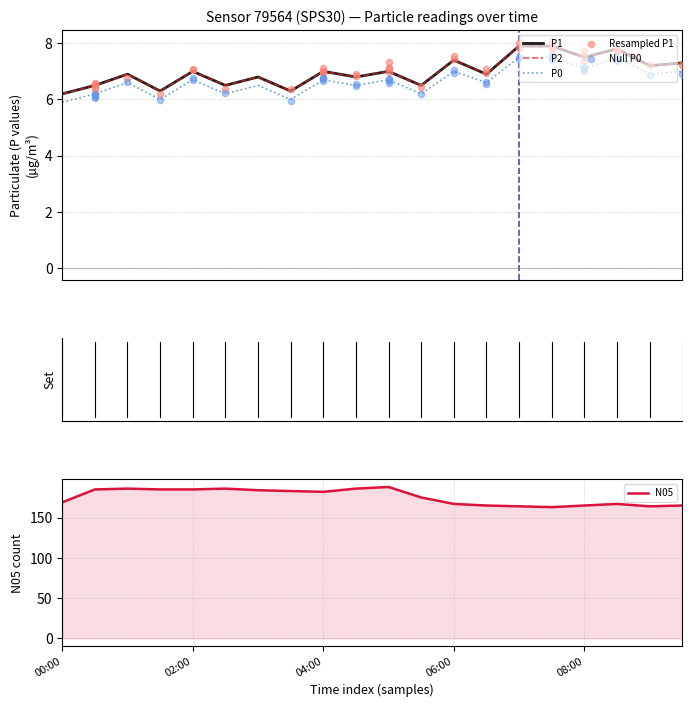

Is the value of N05 at 09:30 greater than the value of P1 at 04:00?

Yes